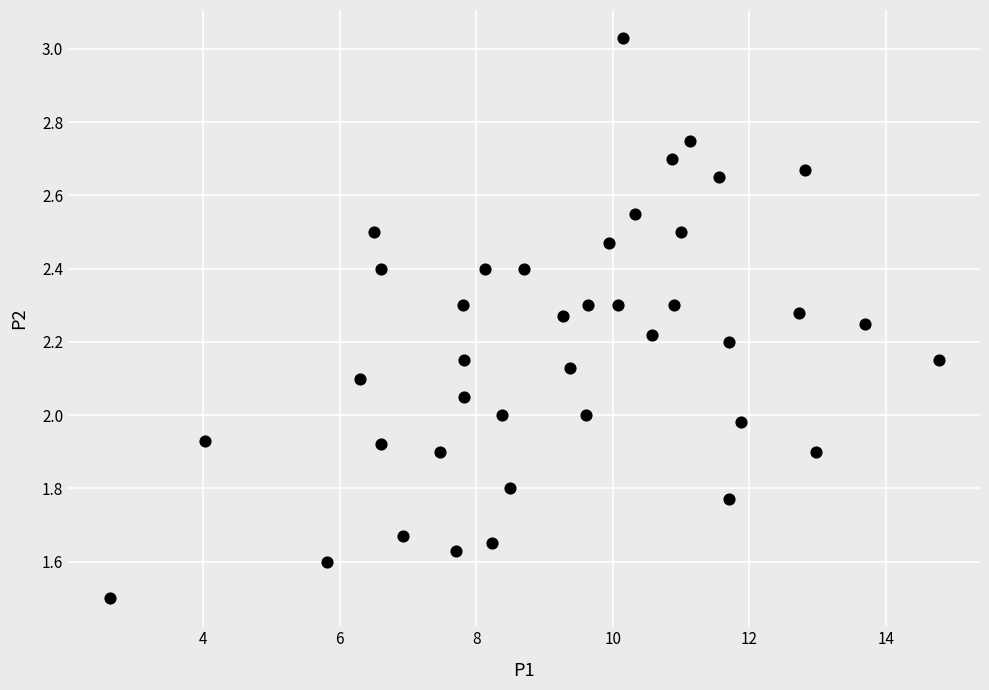

What is the range of X values (max minus min)?

12.1